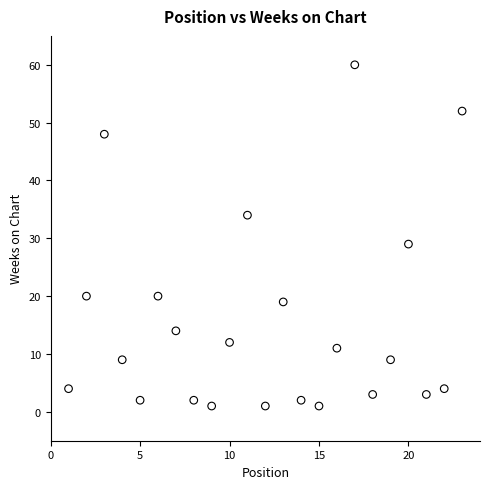

What is the range of X values (max minus min)?

22